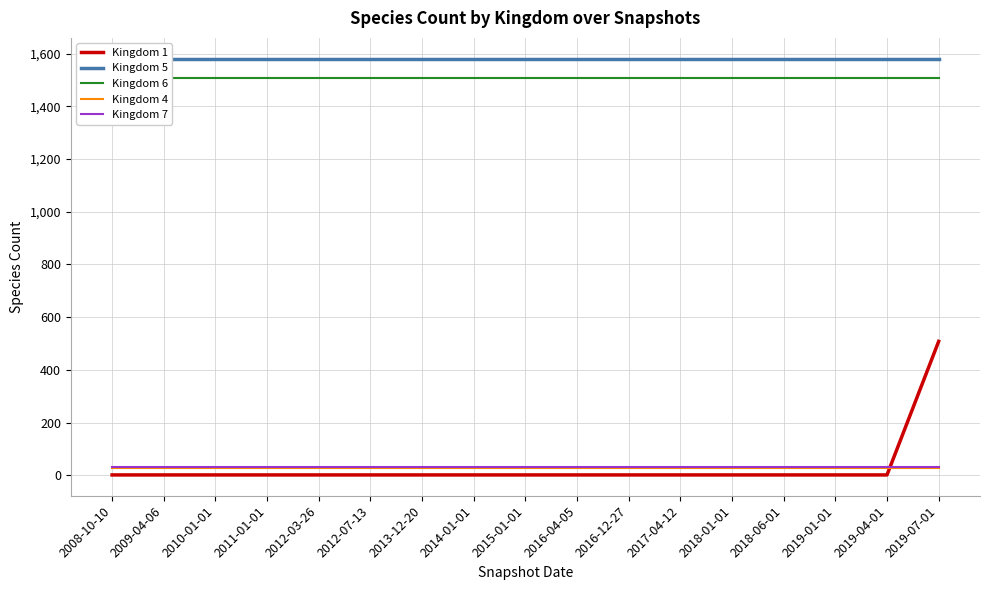

True or false: Kingdom 4 and Kingdom 6 intersect in this chart.

False